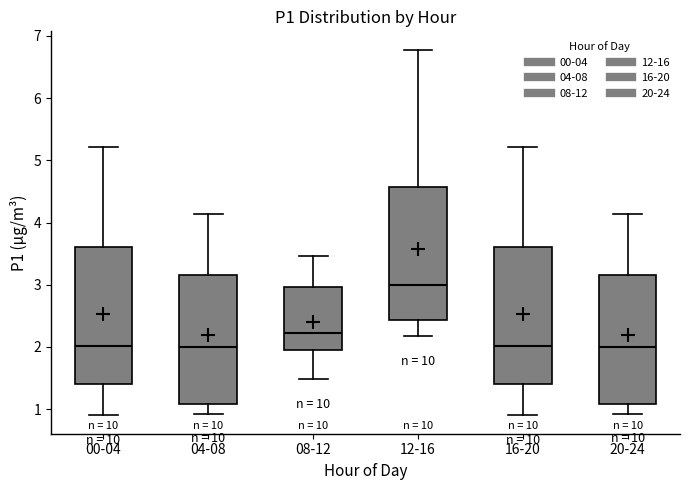

Reading left to right, read every box against the y-axis: the position of its median line, the range the box covers, and the ends of its whiskers. The values are not printed on the chart, so give them approximately, as read against the axis.

00-04: median 2.0, box 1.4 to 3.6, whiskers 0.9 to 5.2
04-08: median 2.0, box 1.1 to 3.2, whiskers 0.9 to 4.1
08-12: median 2.2, box 2.0 to 3.0, whiskers 1.5 to 3.5
12-16: median 3.0, box 2.4 to 4.6, whiskers 2.2 to 6.8
16-20: median 2.0, box 1.4 to 3.6, whiskers 0.9 to 5.2
20-24: median 2.0, box 1.1 to 3.2, whiskers 0.9 to 4.1